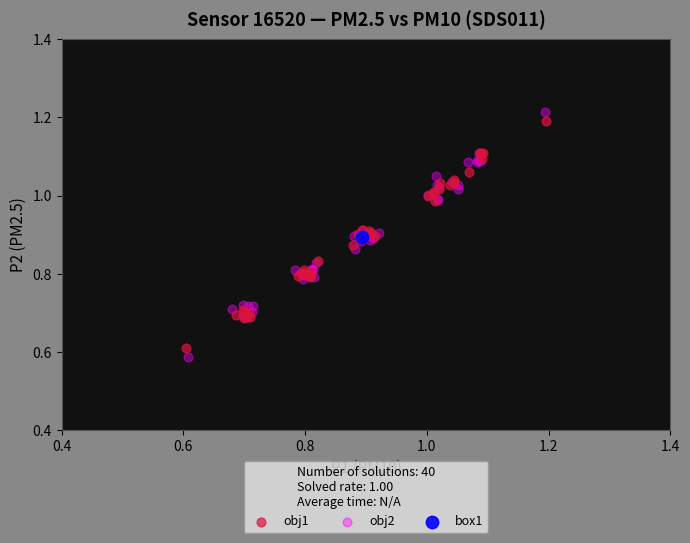

Which series reaches the minimum Y coordinate?

obj2